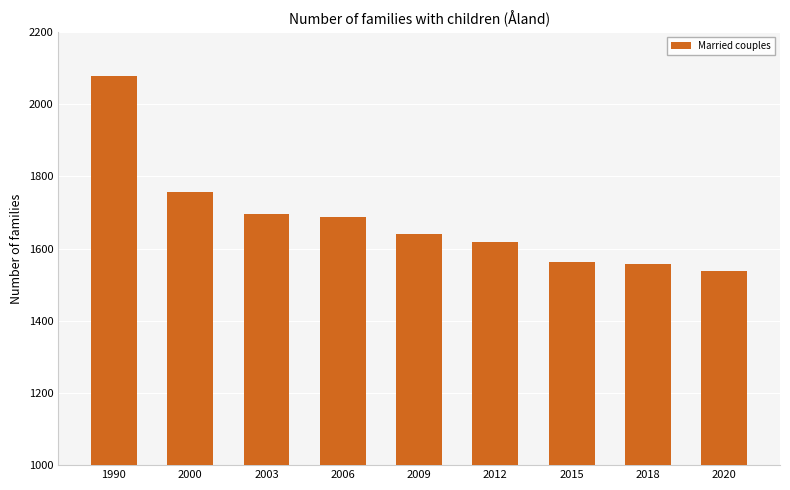

What is the difference between the maximum and minimum values?

538